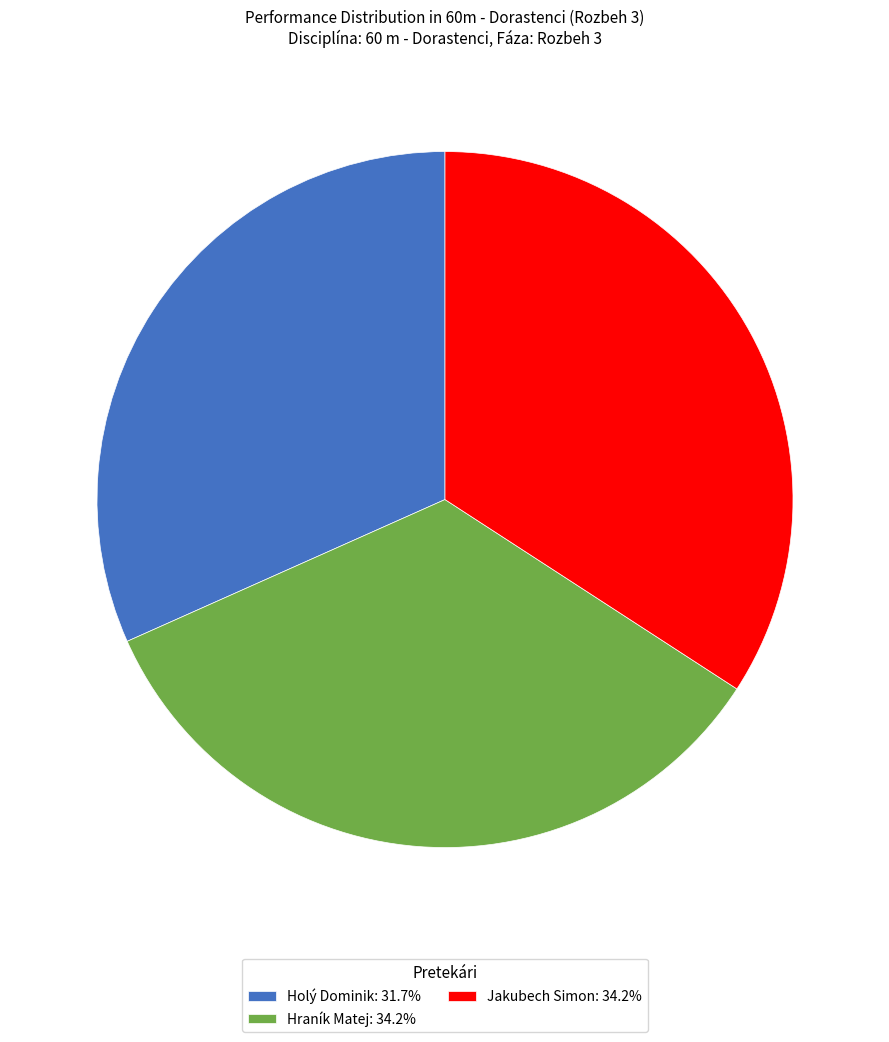

Is the sum of Hraník Matej: 34.2% and Holý Dominik: 31.7% greater than half?

Yes